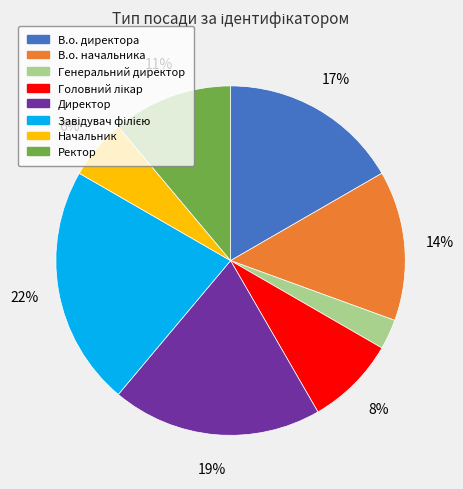

Is it true that Генеральний директор is 11% of the pie?

False